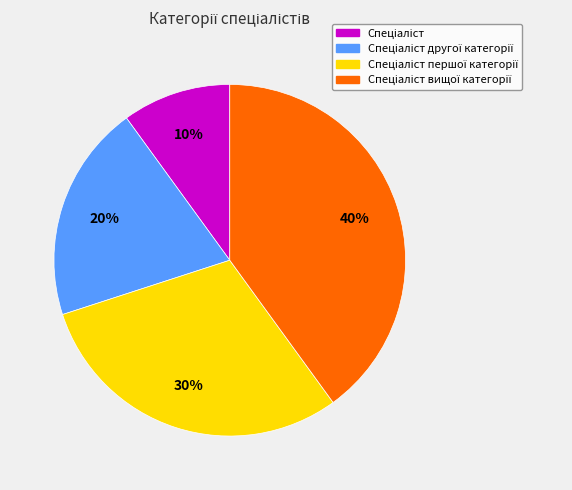

To the nearest percent, what is the difference between the largest and smallest slice percentages?

30%